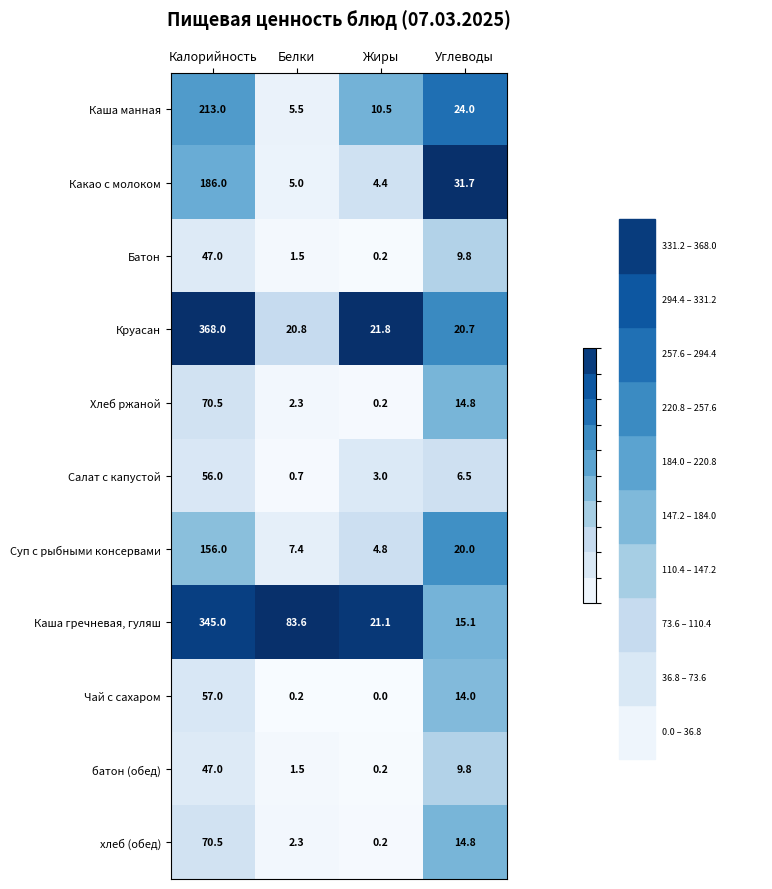

At which category does the chart reach its minimum across all series?

Жиры